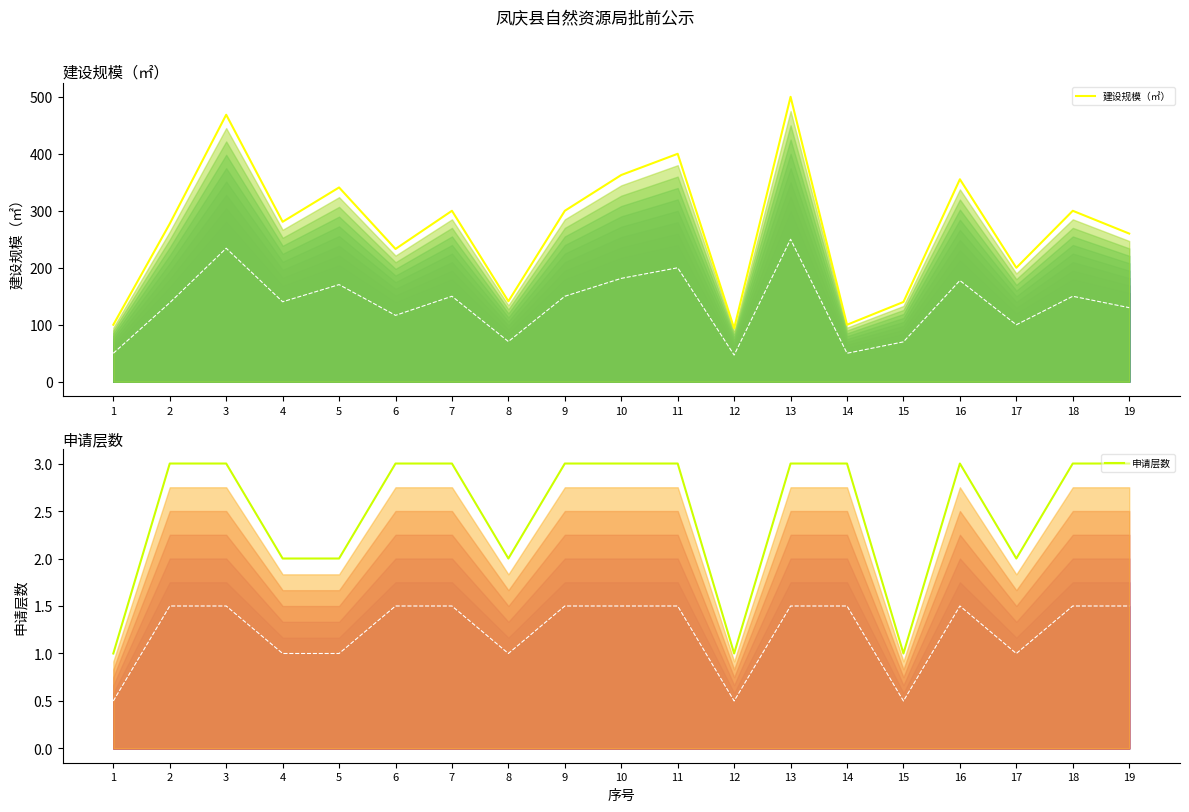

Rank the series by their average value, from lowest to highest.

申请层数, 建设规模（㎡）